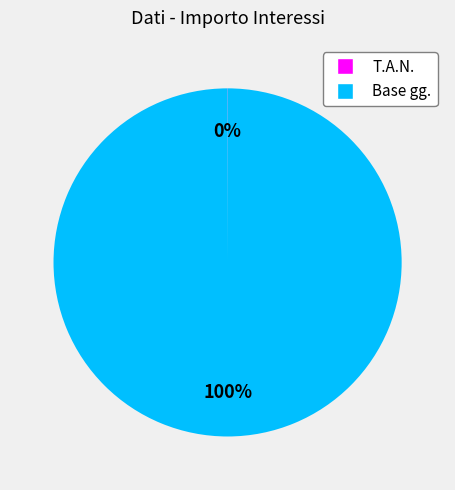

What is the largest slice in the pie chart?

Base gg.